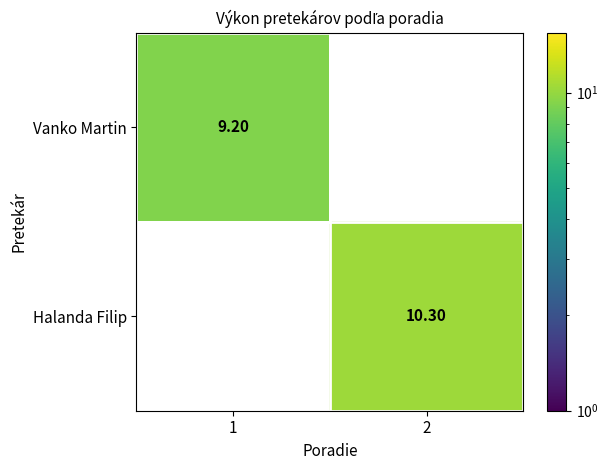

How many values in the Vanko Martin series exceed 9?

1